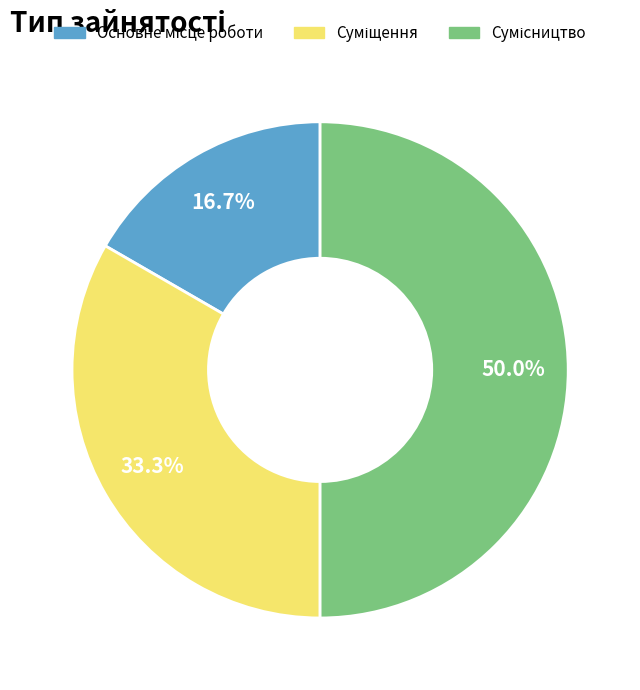

To the nearest percent, what is the difference between the largest and smallest slice percentages?

33%